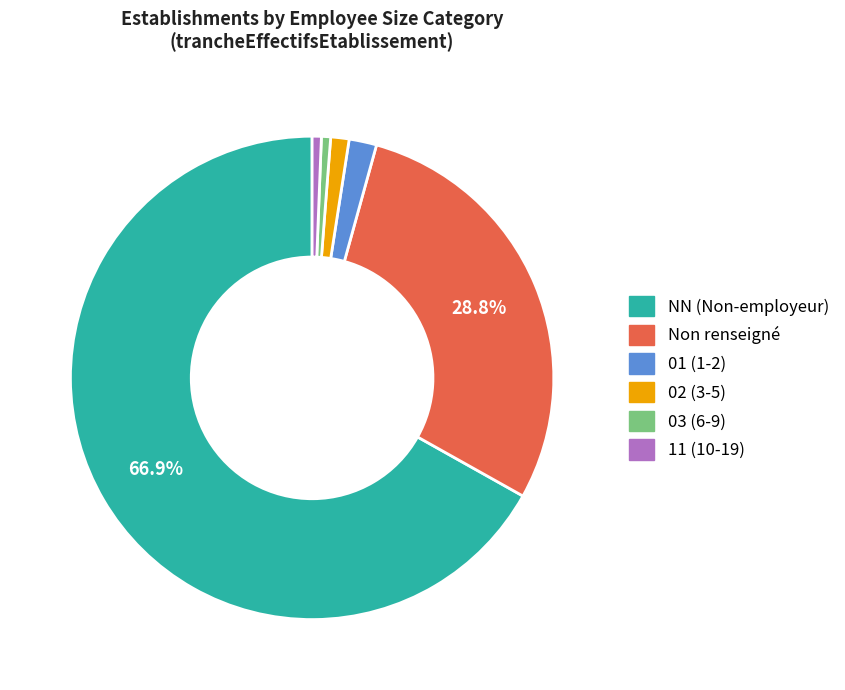

Combined, do 01 (1-2) and 02 (3-5) account for over 50%?

No